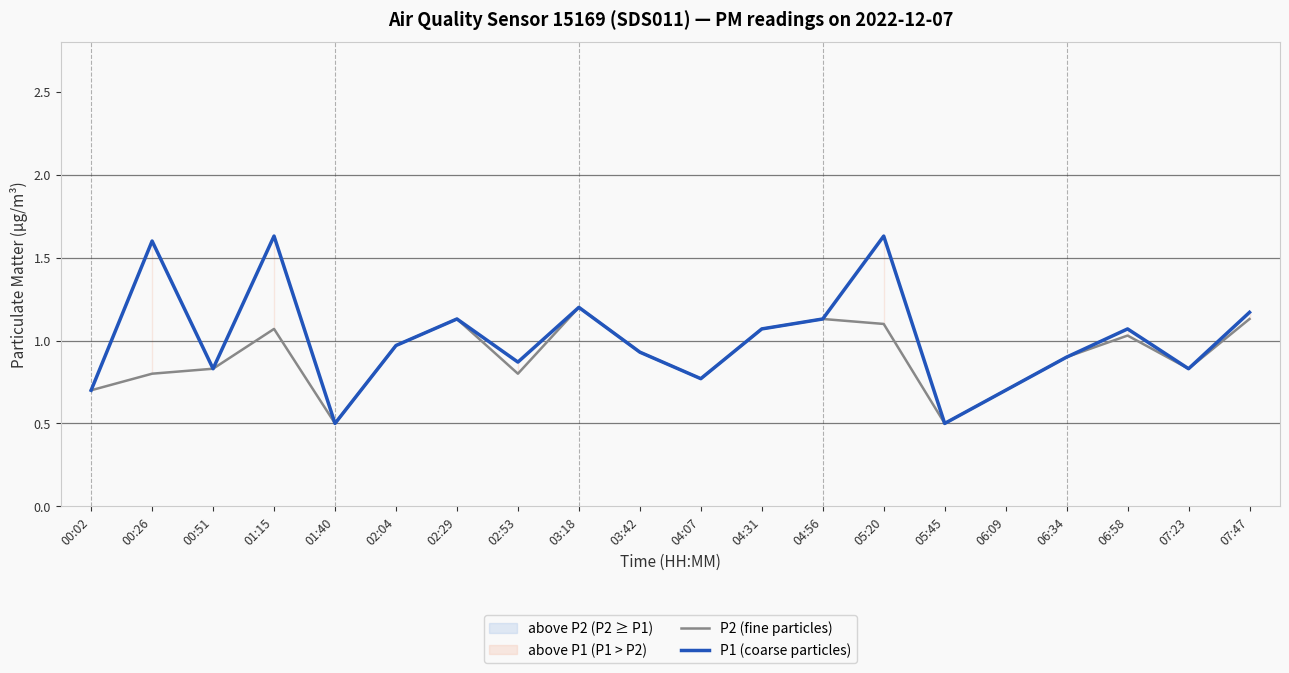

True or false: P1 (coarse particles) has more than 2 interior local peaks.

True